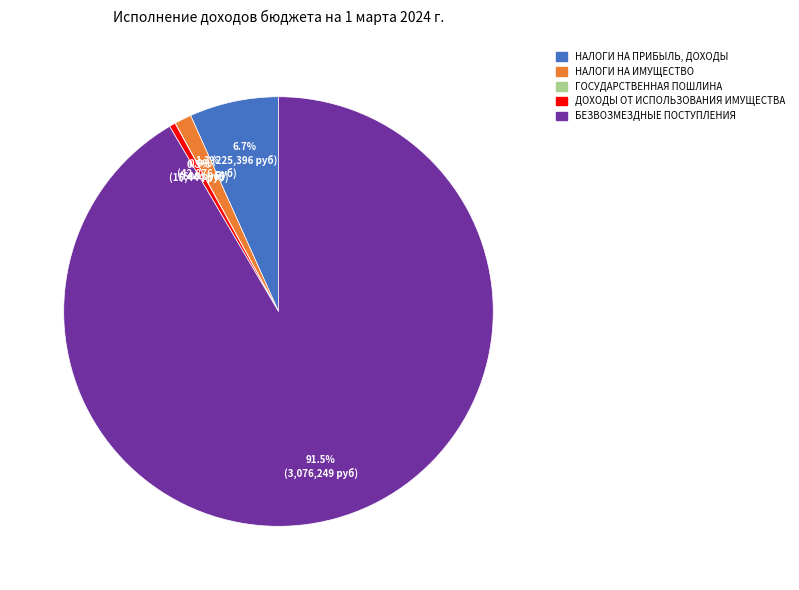

Which slice is the largest?

БЕЗВОЗМЕЗДНЫЕ ПОСТУПЛЕНИЯ